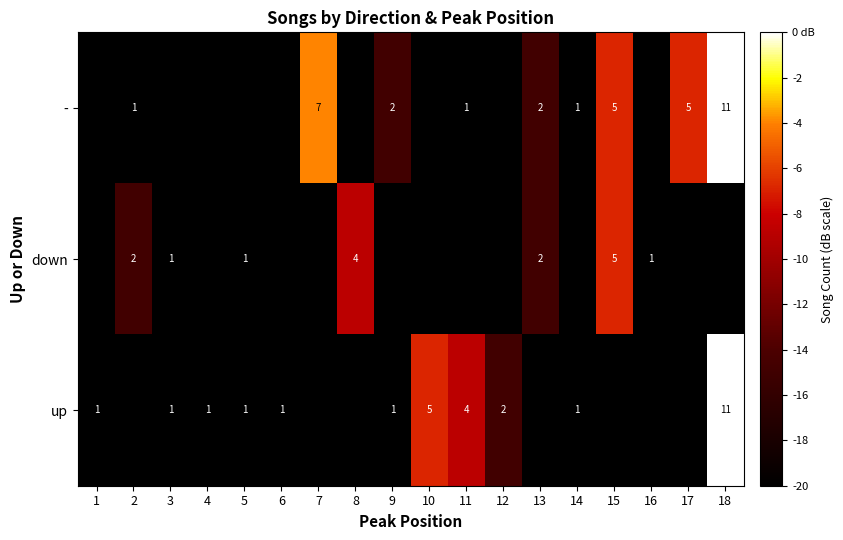

At how many categories does at least one series exceed -7?

5